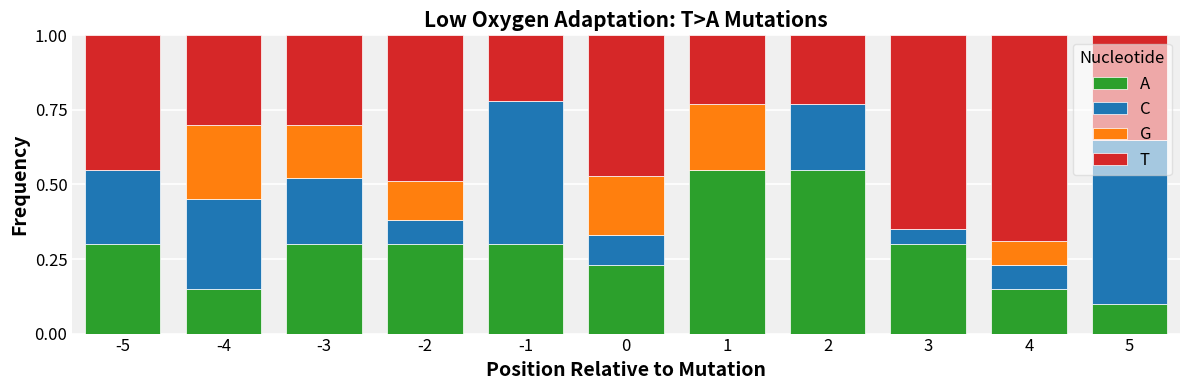

Which series changed the most between 3 and 4?

A